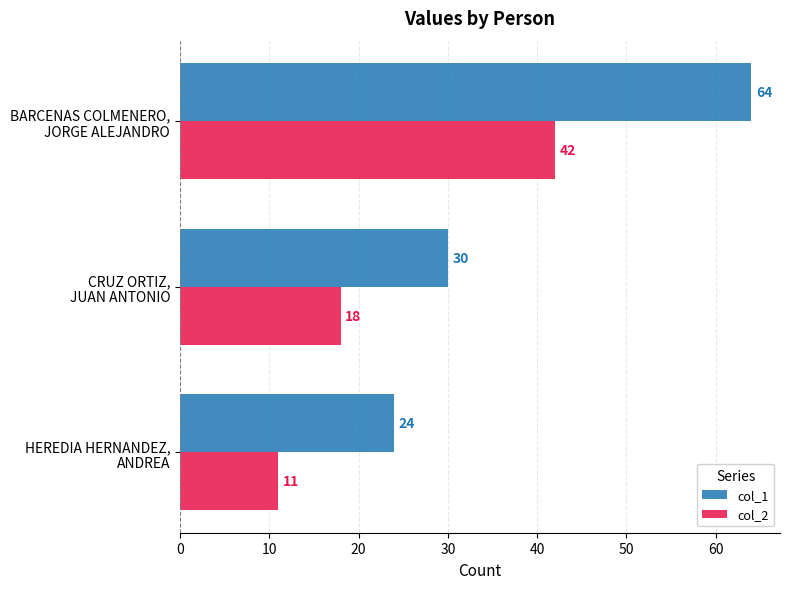

Count the col_2 values in the range 11 to 42.

3